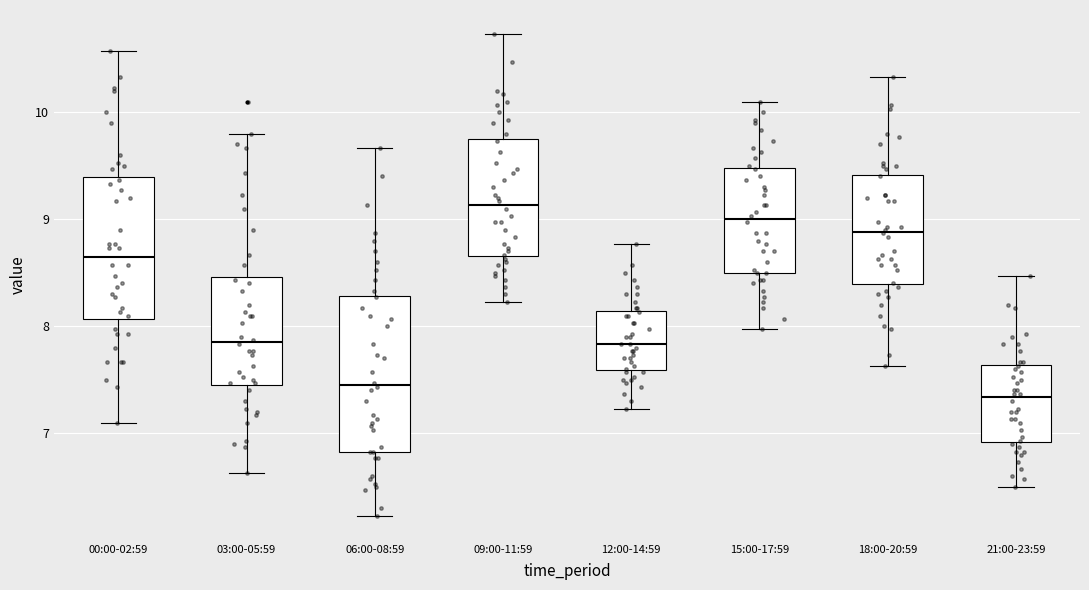

Where does the lower whisker of the box for 15:00-17:59 end on the y-axis? The values are not printed on the chart, so give them approximately, as read against the axis.

8.0